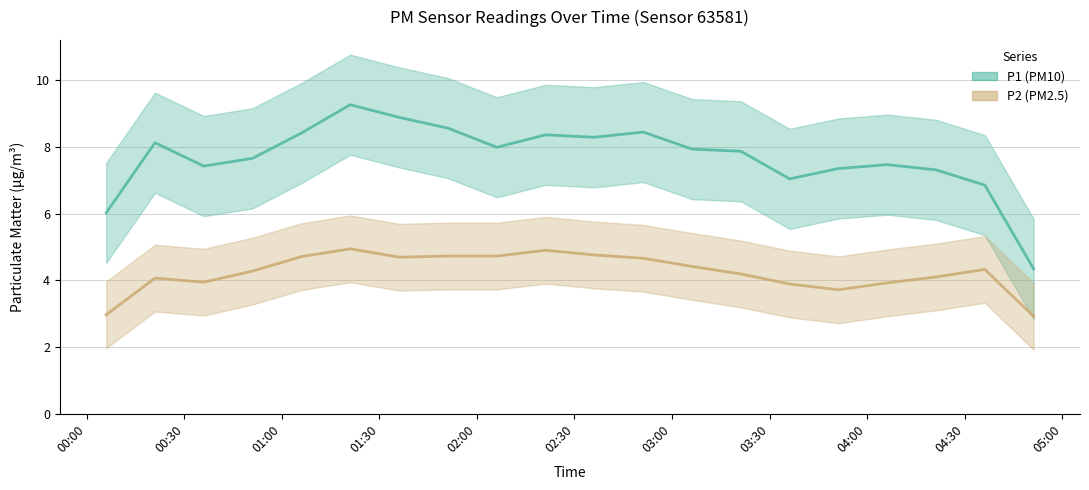

Does the chart display data point markers on the line(s)?

No